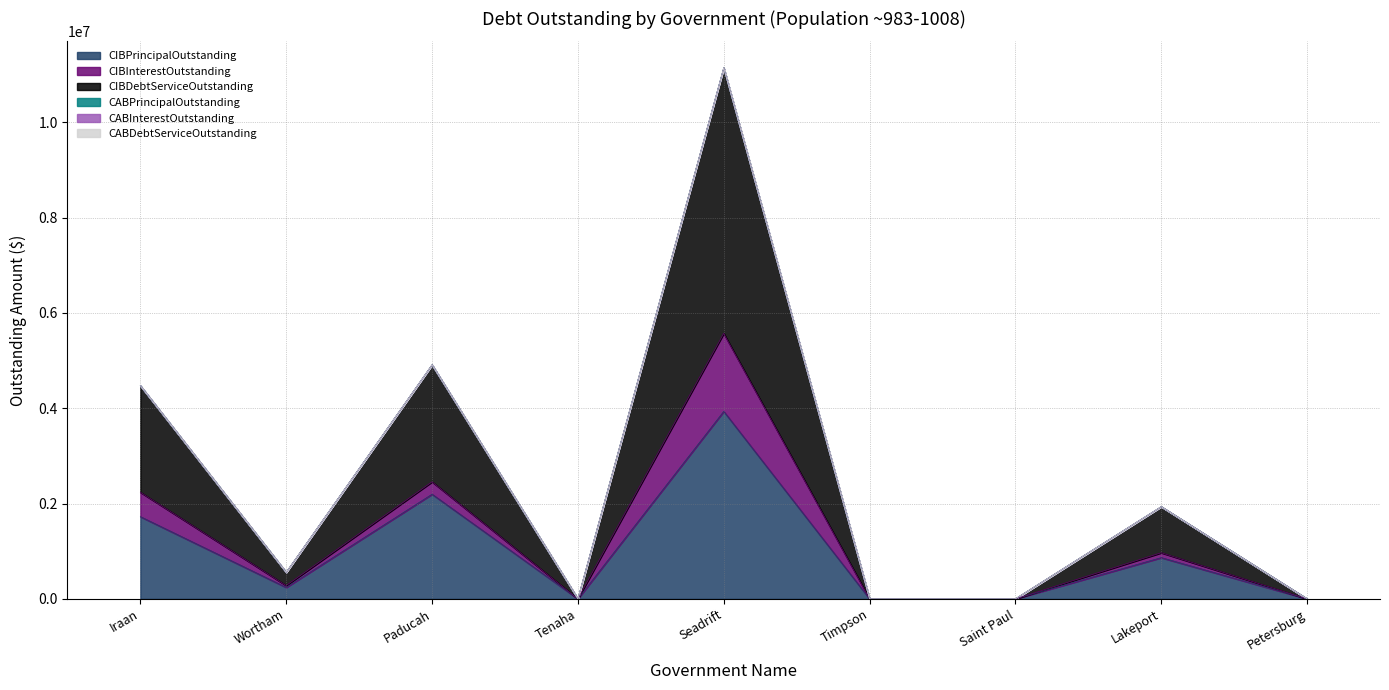

Does the chart display data point markers on the line(s)?

No